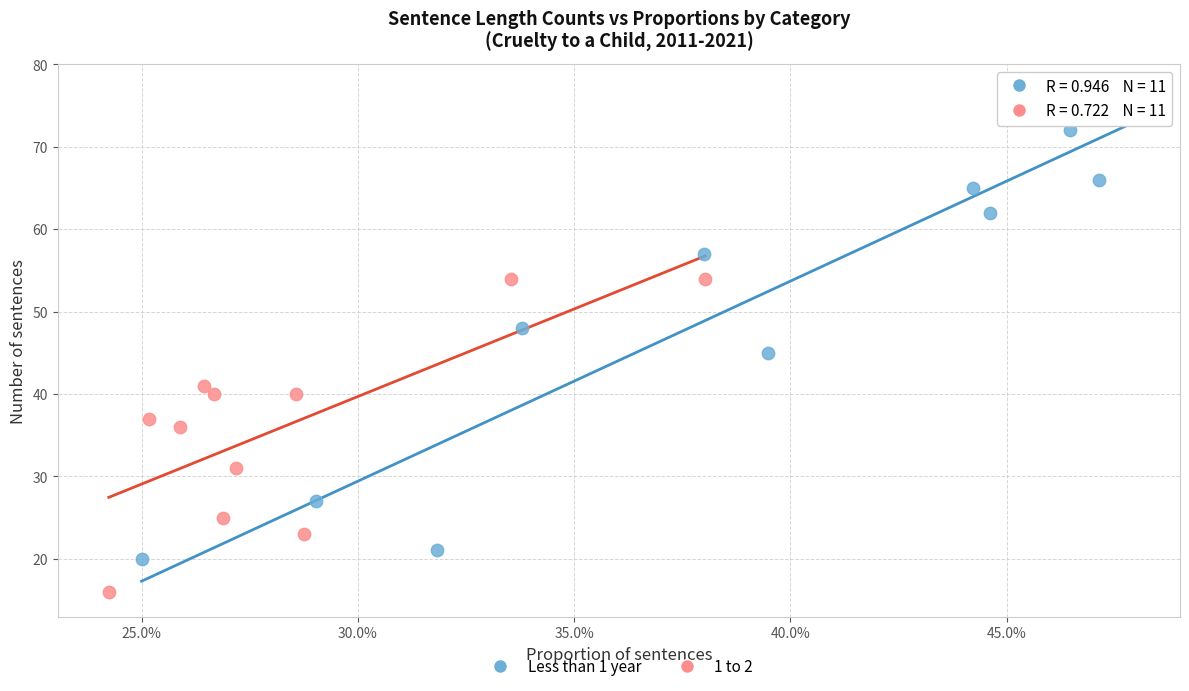

Which series reaches the maximum Y coordinate?

Less than 1 year